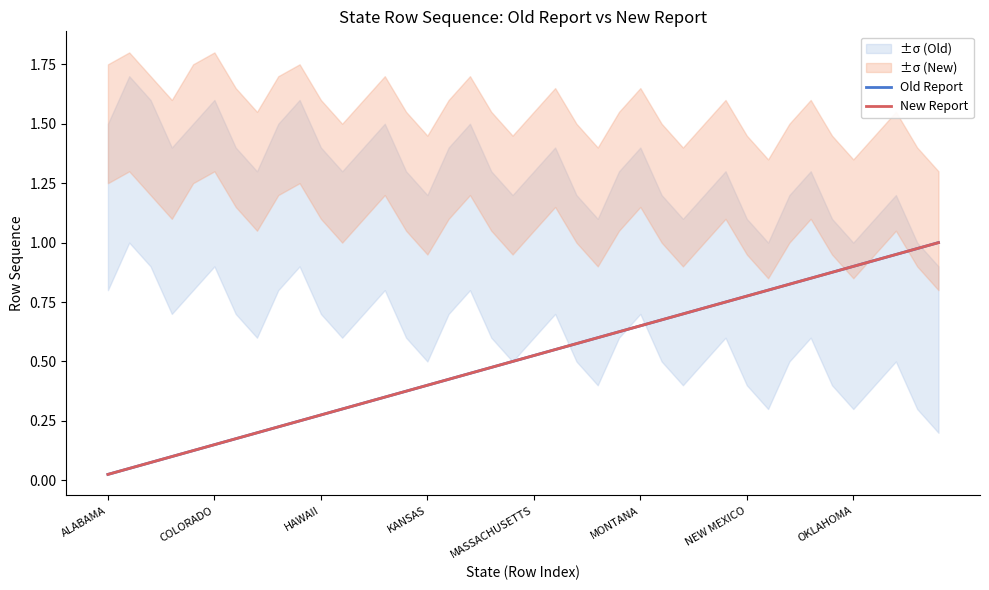

What are all the series names shown in the legend?

Old Report, New Report